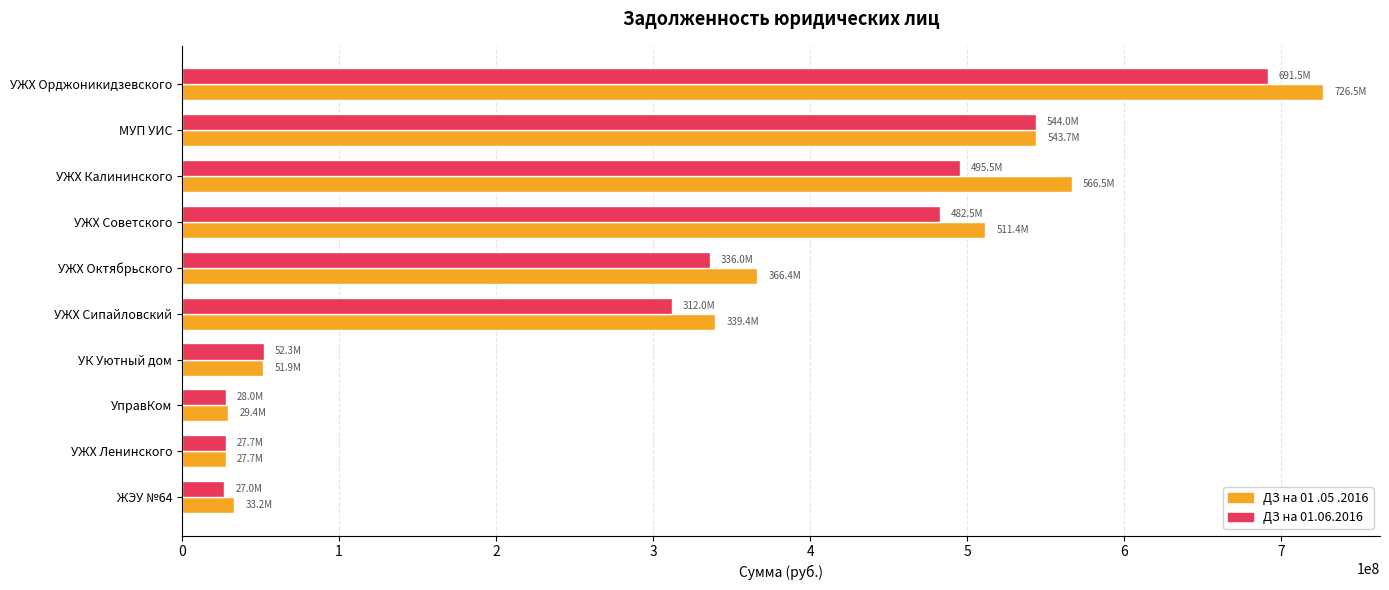

Which series changed the most between УЖХ Октябрьского and УправКом?

ДЗ на 01 .05 .2016